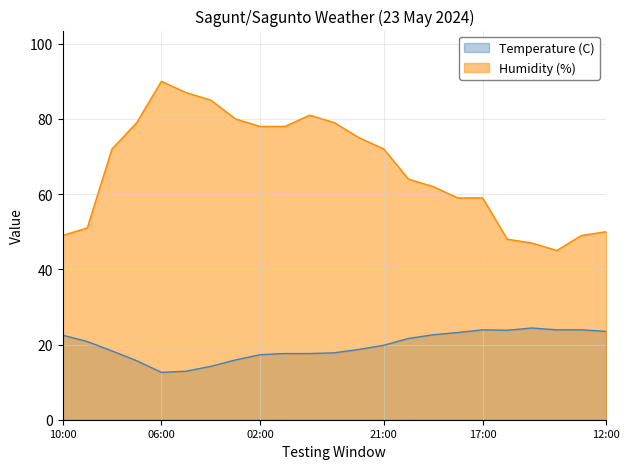

Reading left to right, extract all data points from this chart.

Temperature (C): 22.5	20.8	18.3	15.7	12.6	12.9	14.2	15.9	17.3	17.6	17.6	17.8	18.7	19.8	21.6	22.6	23.2	23.9	23.8	24.4	23.9	23.9	23.5
Humidity (%): 49.0	51.0	72.0	79.0	90.0	87.0	85.0	80.0	78.0	78.0	81.0	79.0	75.0	72.0	64.0	62.0	59.0	59.0	48.0	47.0	45.0	49.0	50.0